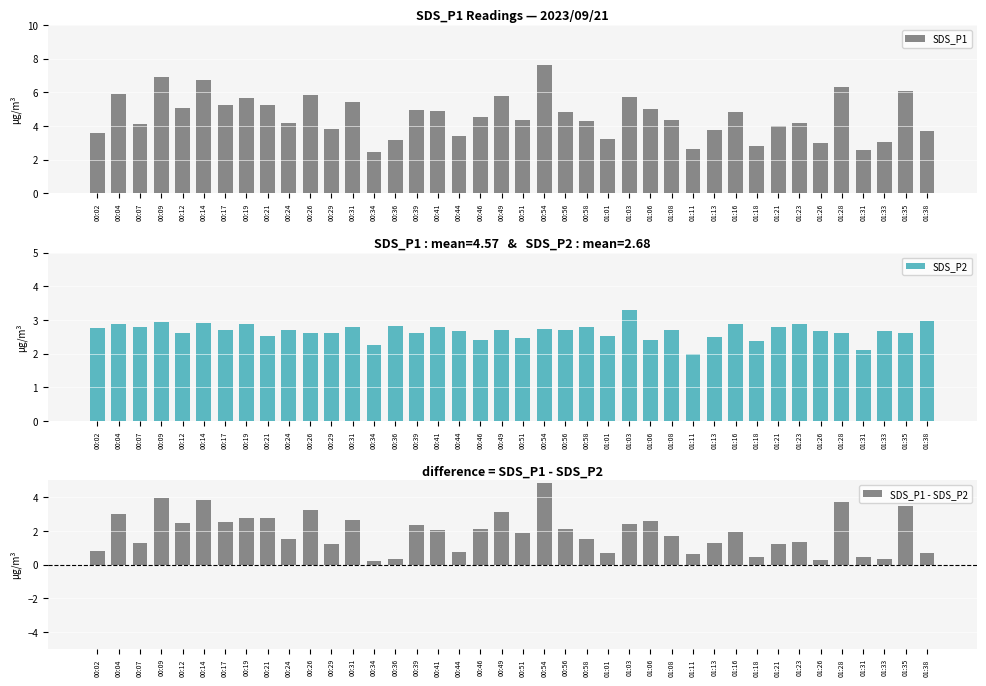

What is the label of the 39th bar from the right?

00:04